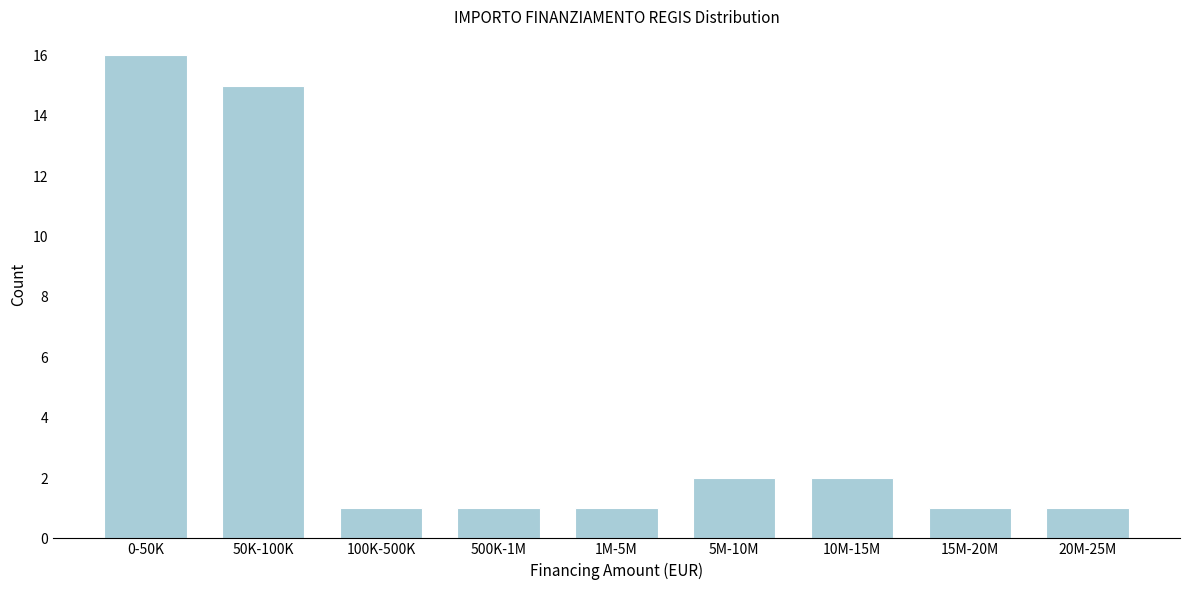

Reading left to right, list all the values displayed in this chart.

0-50K=16	50K-100K=15	100K-500K=1	500K-1M=1	1M-5M=1	5M-10M=2	10M-15M=2	15M-20M=1	20M-25M=1